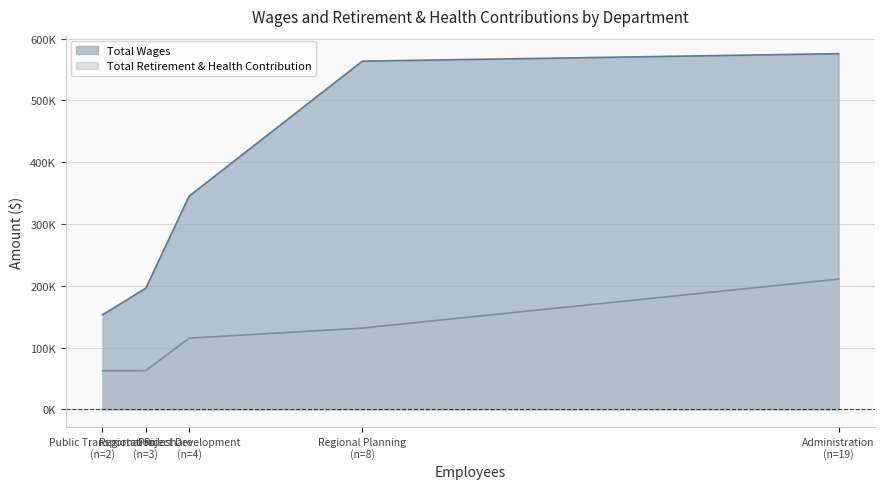

Does the chart have visible grid lines?

Yes